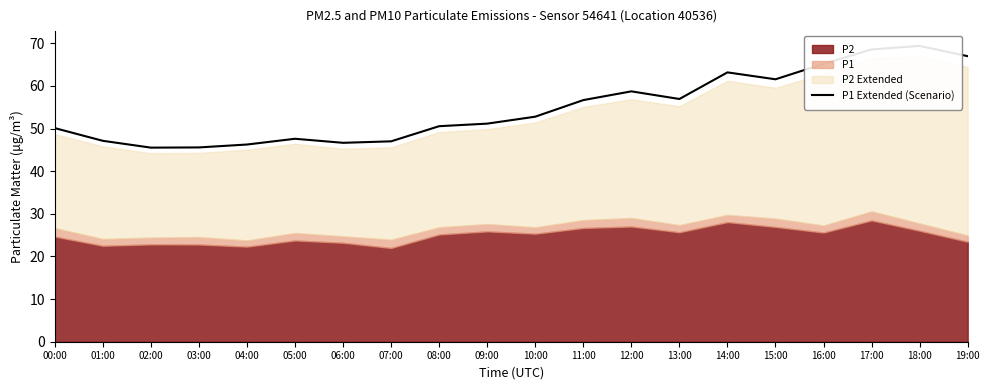

What is the difference between the second highest and second lowest values?

23.0